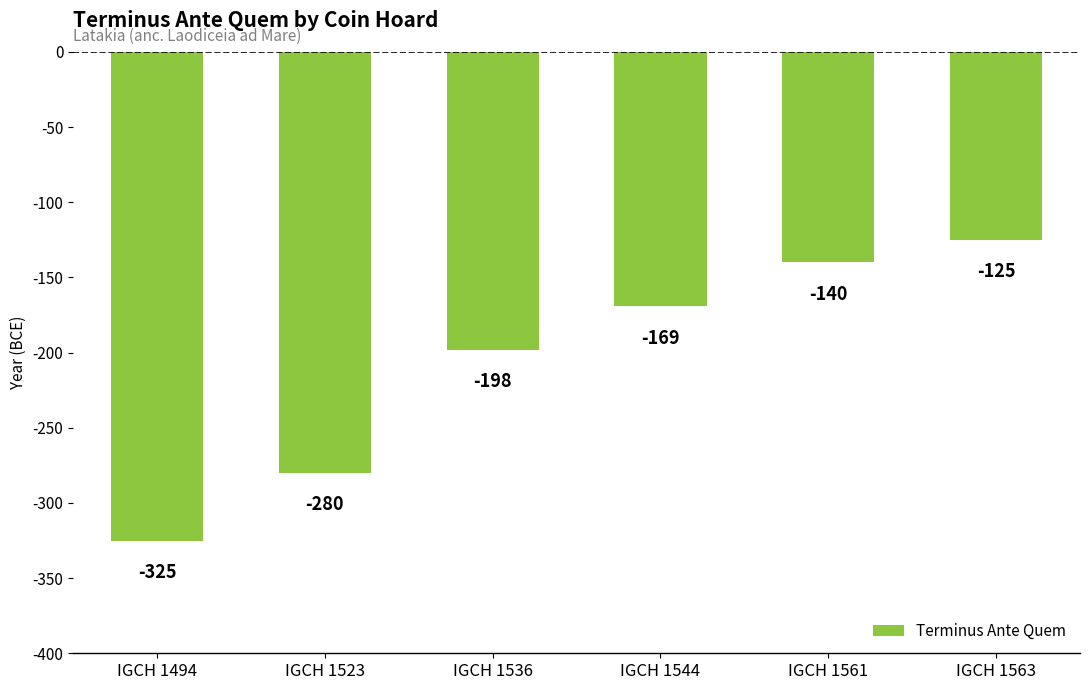

Where is the data nearest to the value -225?

IGCH 1536